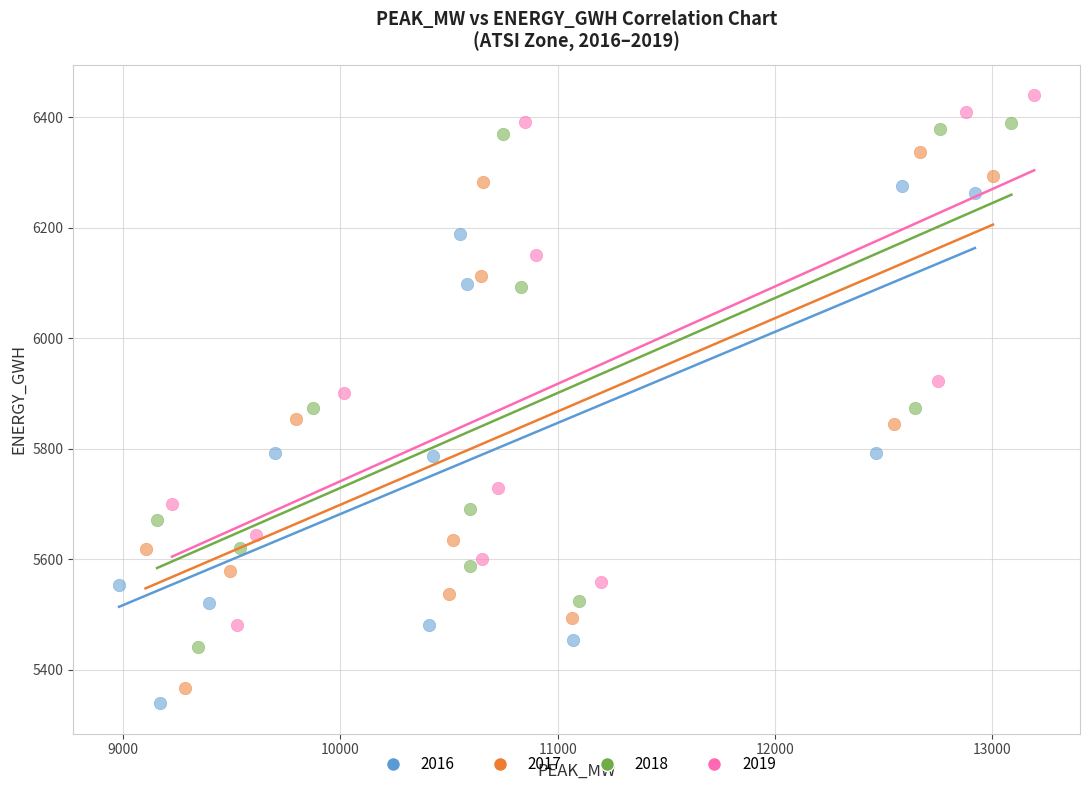

Which series has the widest spread of Y values?

2017